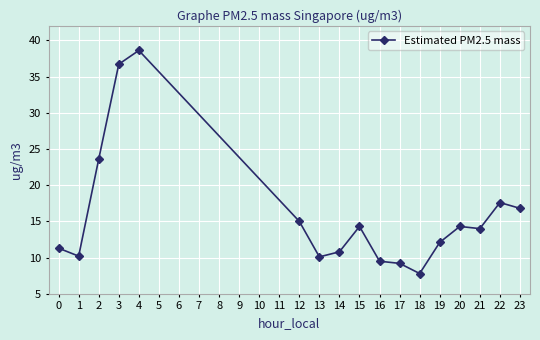

Where is the first local maximum?

4